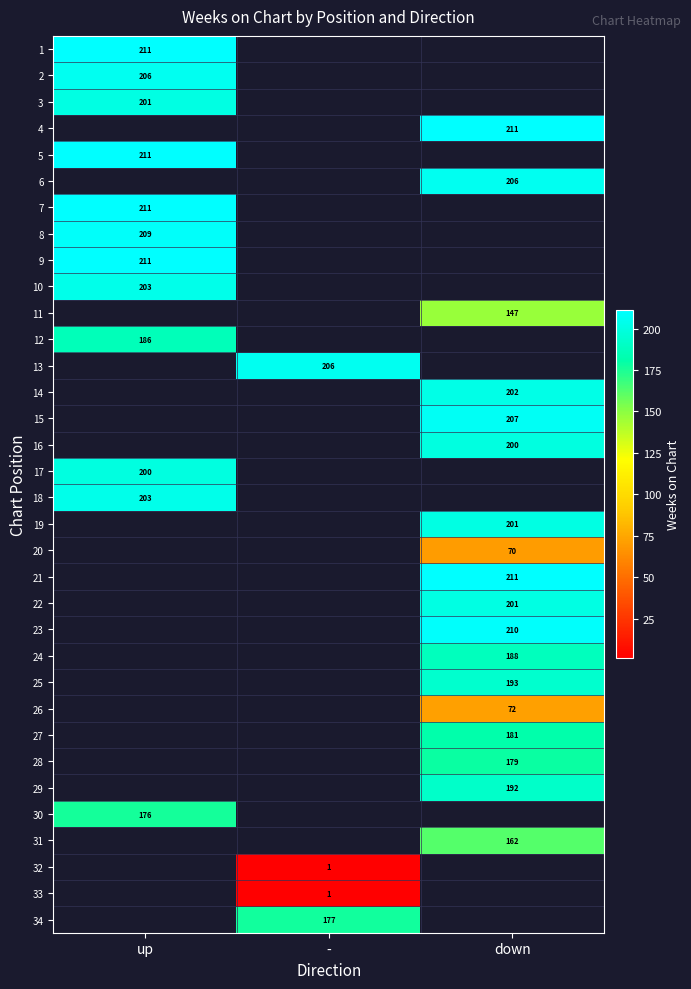

The value of 25 at down is 273. True or false?

False